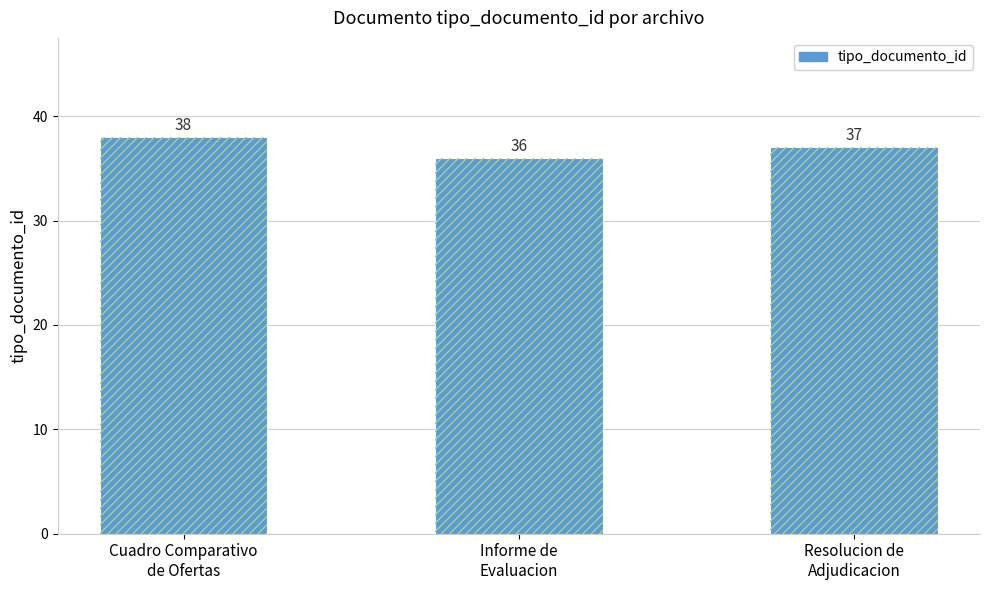

Are the bars grouped side by side (vs. stacked)?

No